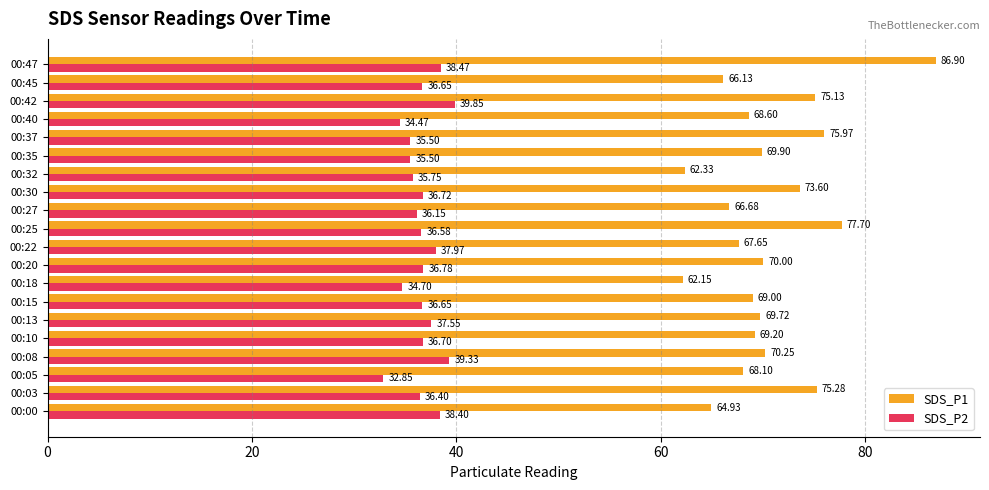

What is the difference between the maximum and minimum values in the SDS_P2 series?

7.0